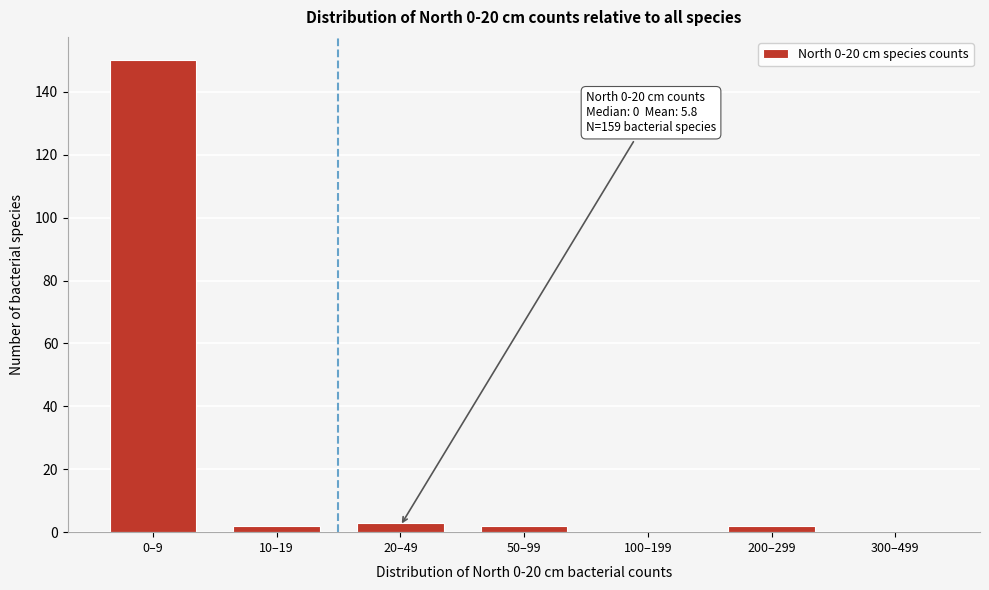

Reading right to left, what are all the values shown in this chart?

300–499=0	200–299=2	100–199=0	50–99=2	20–49=3	10–19=2	0–9=150